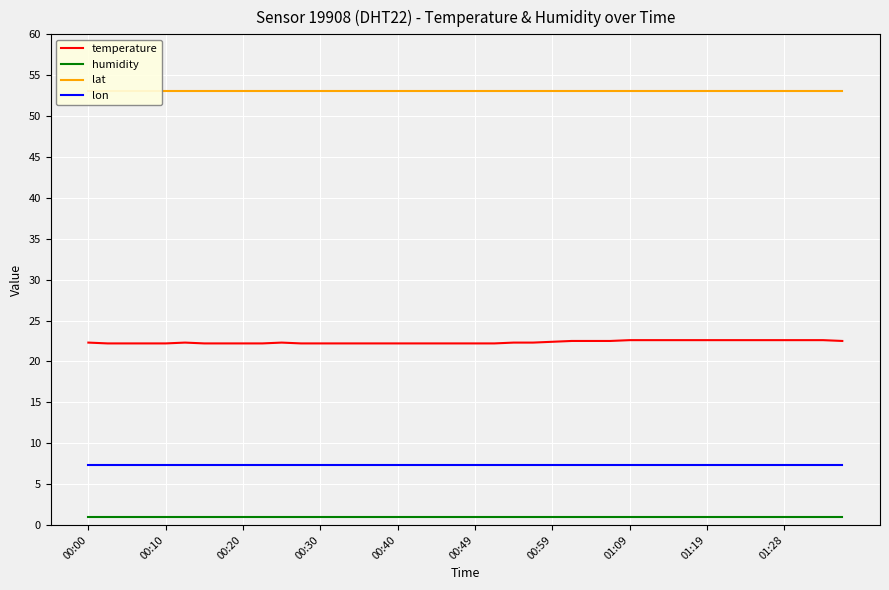

Which series has the largest range (max minus min)?

temperature